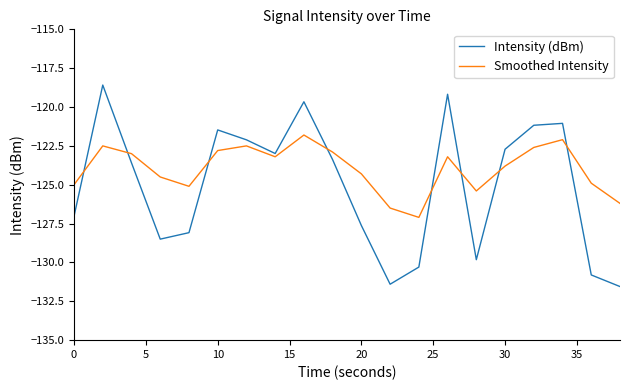

True or false: Intensity (dBm) and Smoothed Intensity intersect in this chart.

True